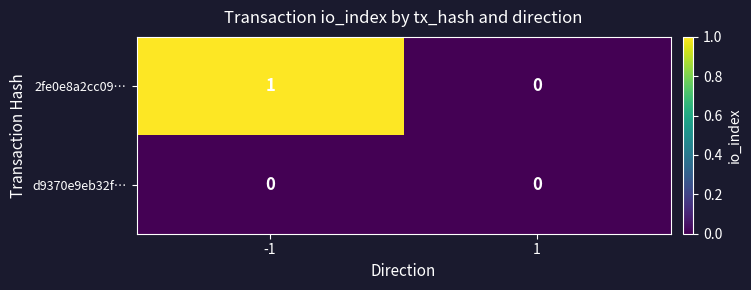

Which series has the largest total across all categories?

2fe0e8a2cc09…